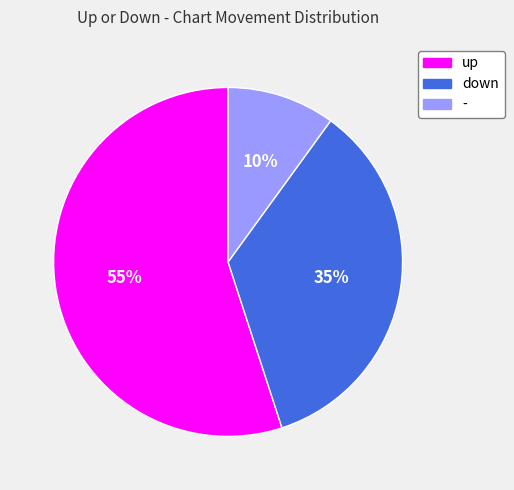

To the nearest percent, what is the difference between the largest and smallest slice percentages?

45%